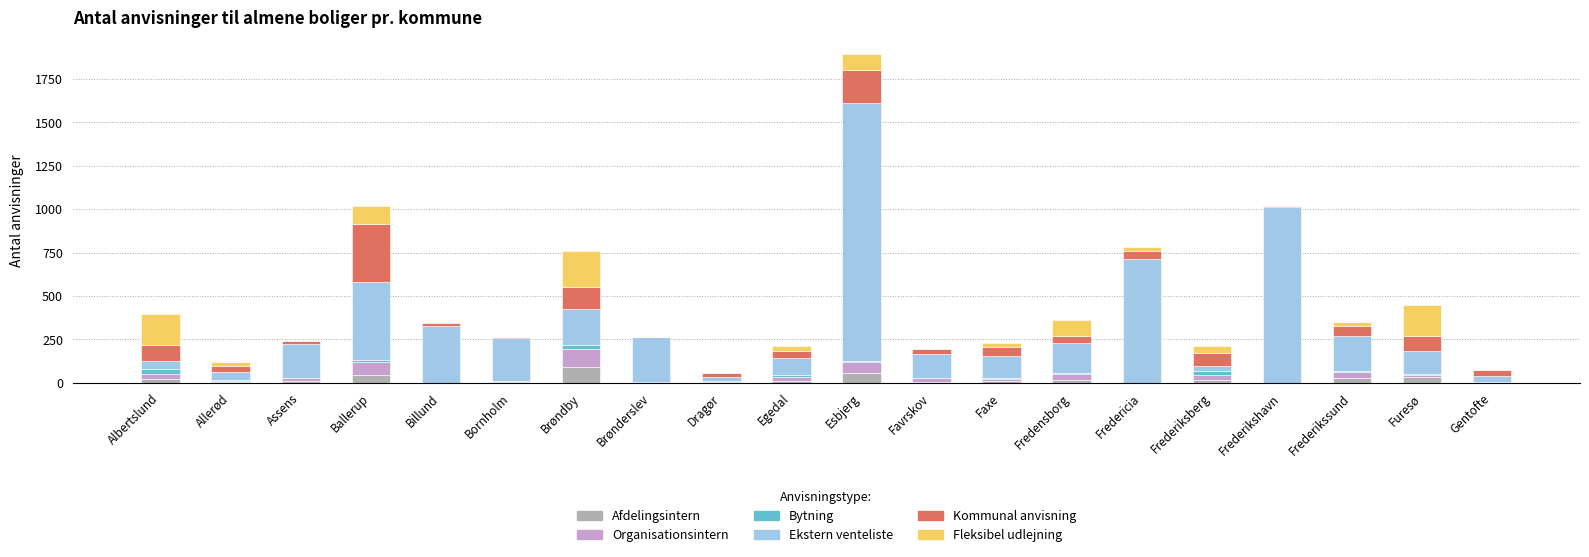

At which category is the sum across all series the highest?

Esbjerg